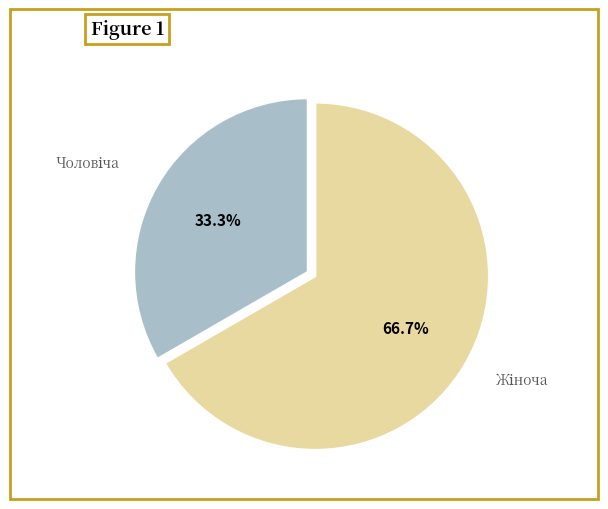

Does any single category account for the majority?

Yes